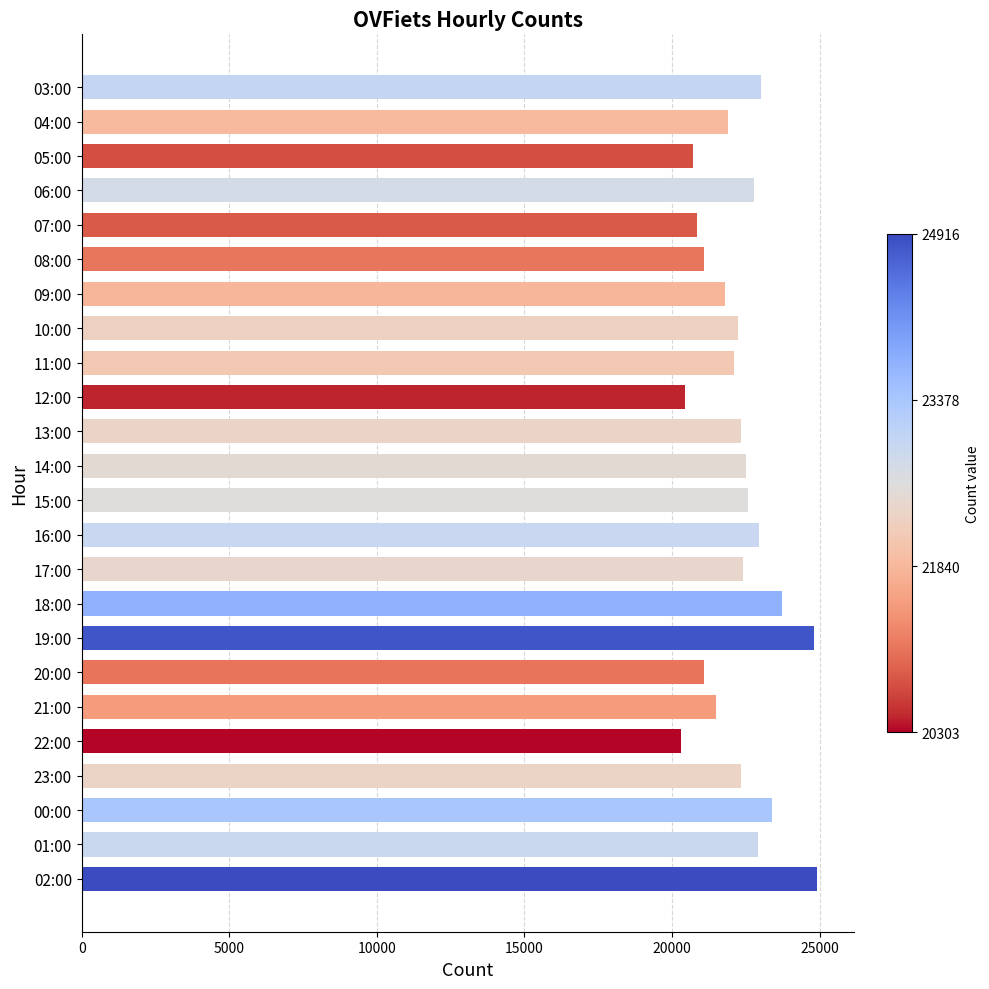

What is the label of the 1st bar from the top?

03:00